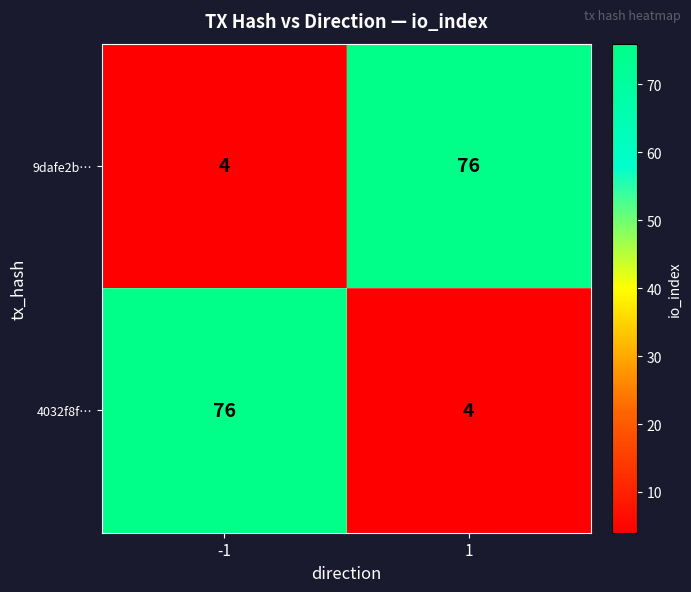

What is the difference between the highest and lowest values at 1?

72